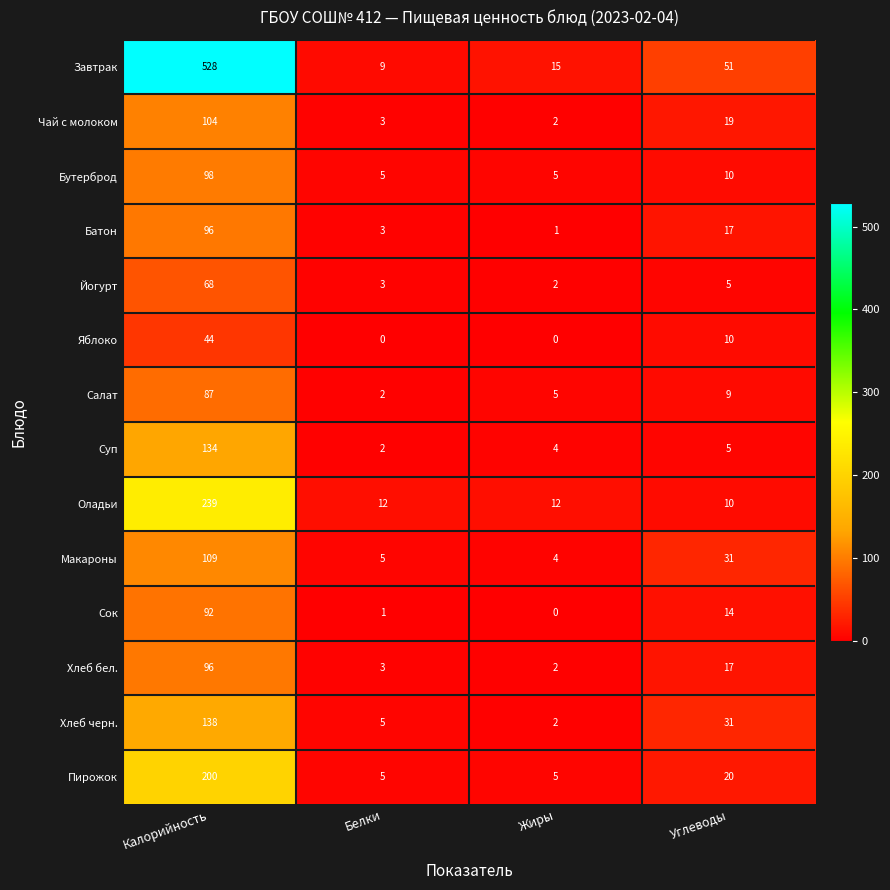

Between Белки and Жиры, which series saw the biggest shift?

Завтрак